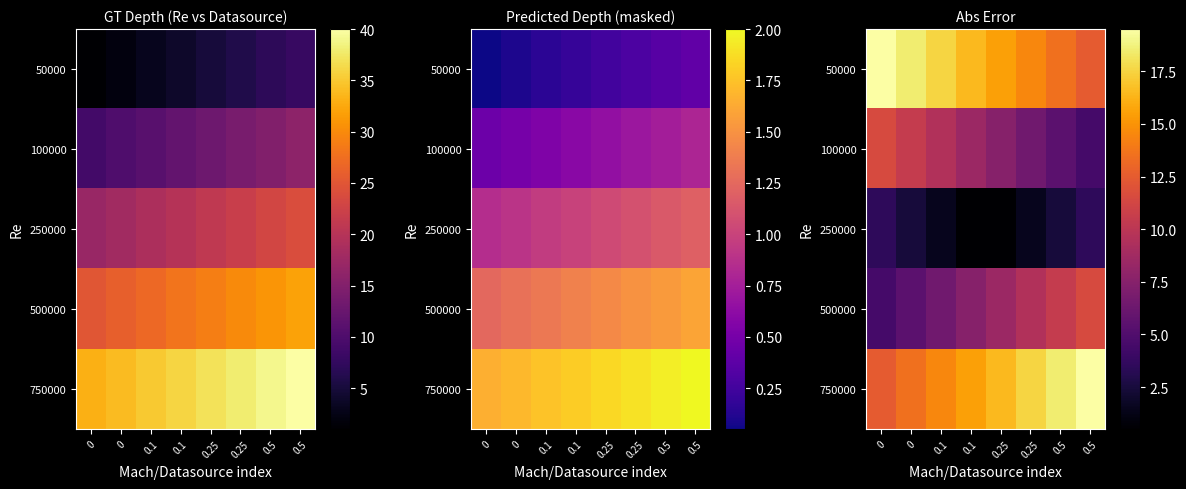

What is the difference between the highest and lowest values at 0.25?

16.0